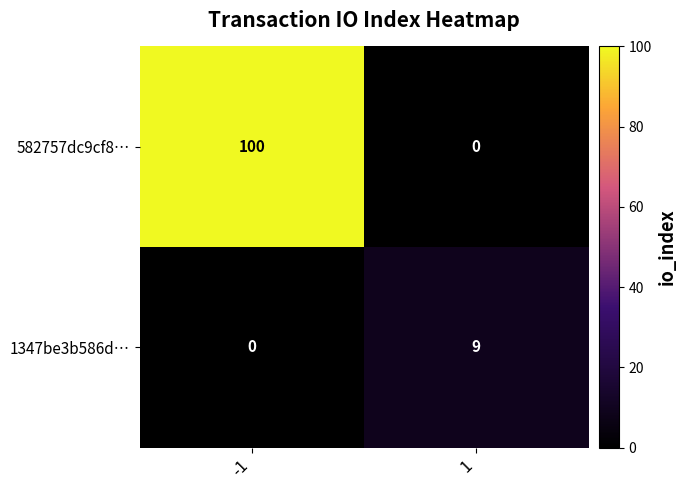

Between -1 and 1, which series saw the biggest shift?

582757dc9cf8…